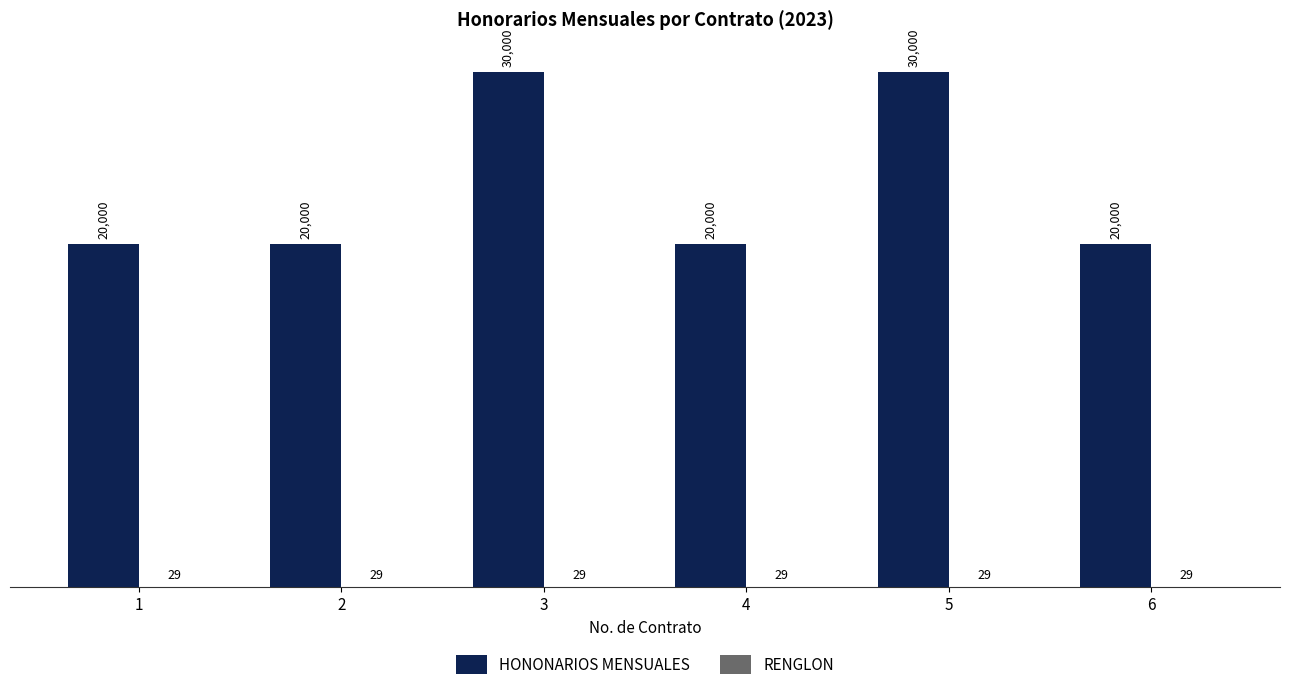

True or false: HONONARIOS MENSUALES has a value of 20000 at 2.

True